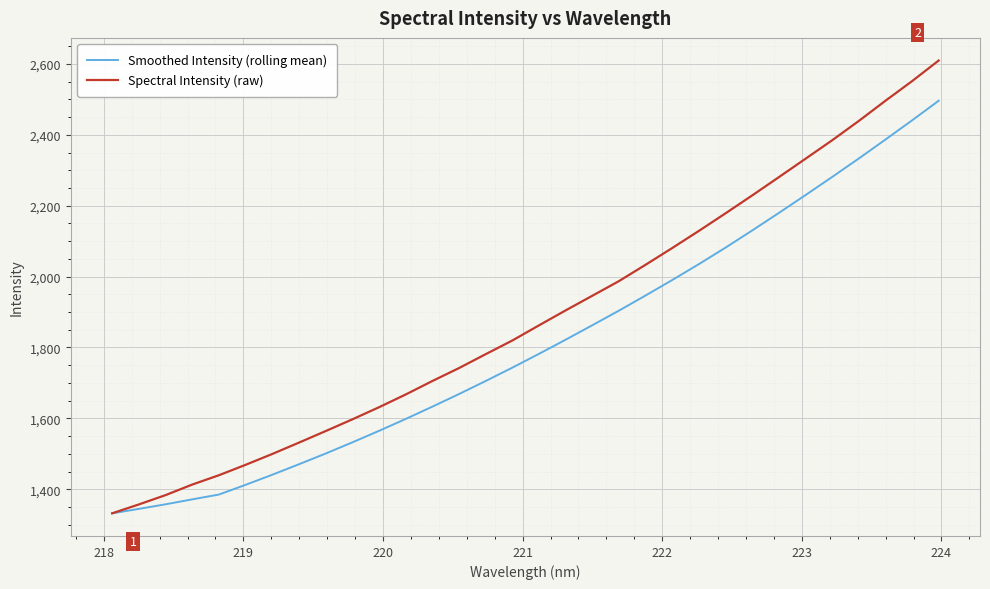

Which series has the widest spread of values?

Spectral Intensity (raw)